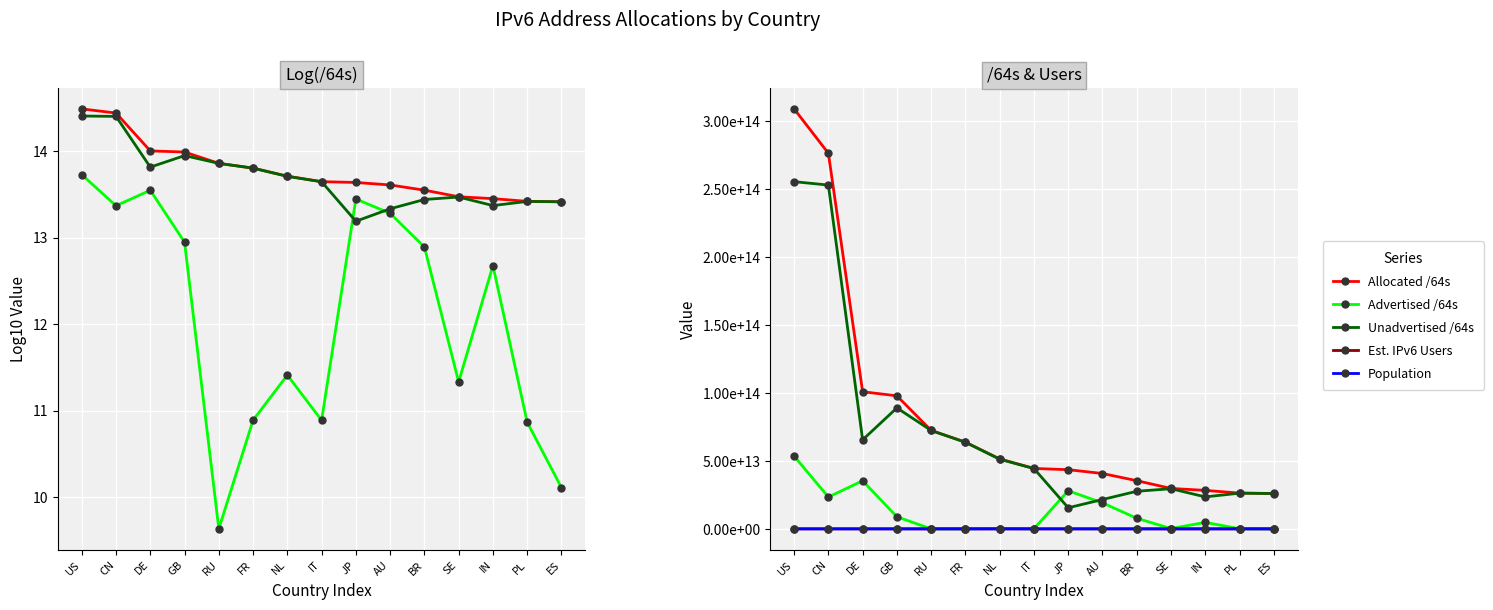

Rank the series by their maximum value, from lowest to highest.

Est. IPv6 Users, Population, Advertised /64s, Unadvertised /64s, Allocated /64s